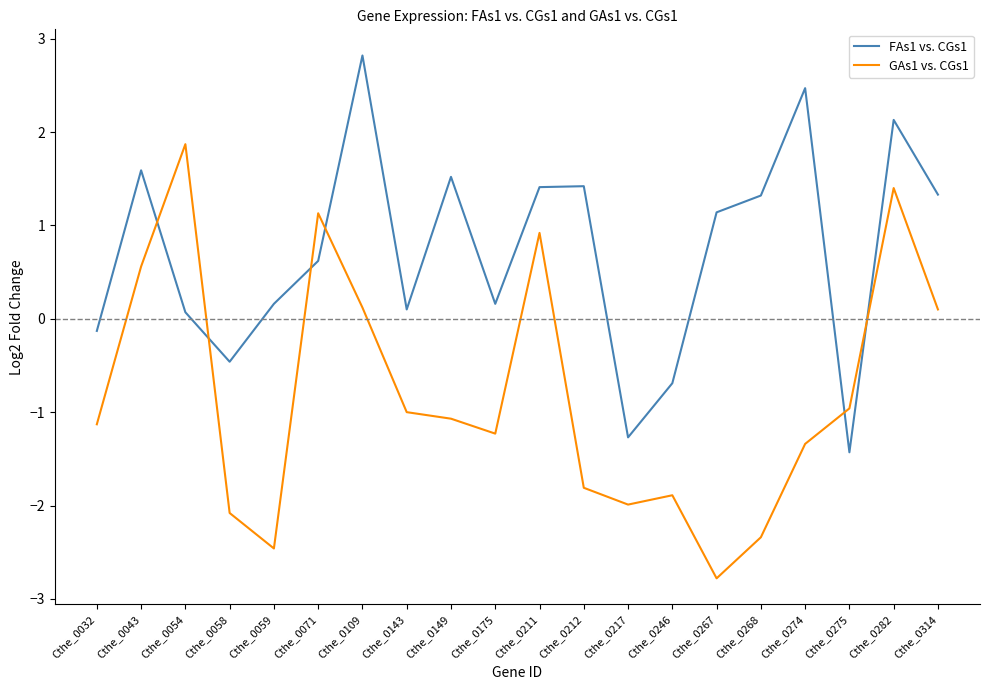

Is it true that GAs1 vs. CGs1 equals -0.4 at Cthe_0149?

False